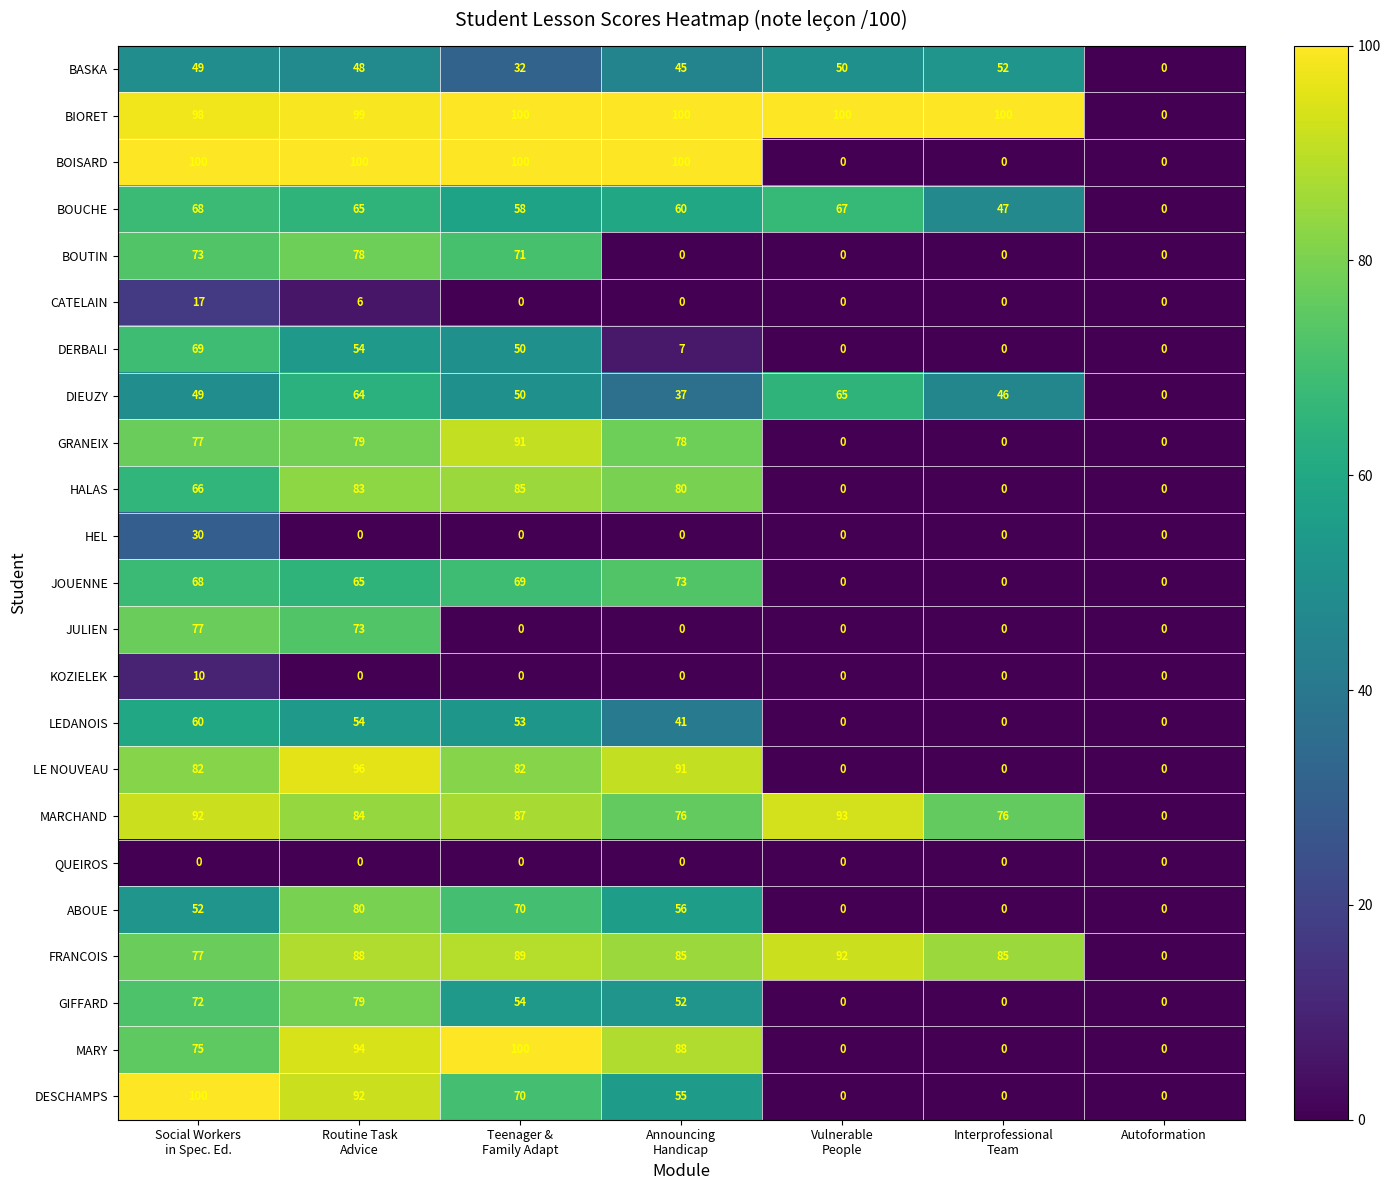

The value of DESCHAMPS at Autoformation is 0. True or false?

True